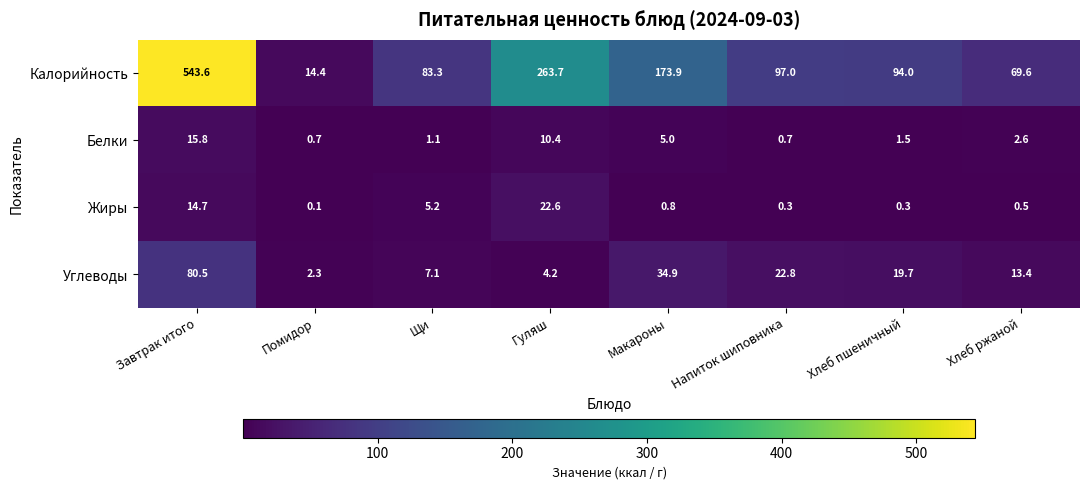

The value of Жиры at Макароны is 0.3. True or false?

False